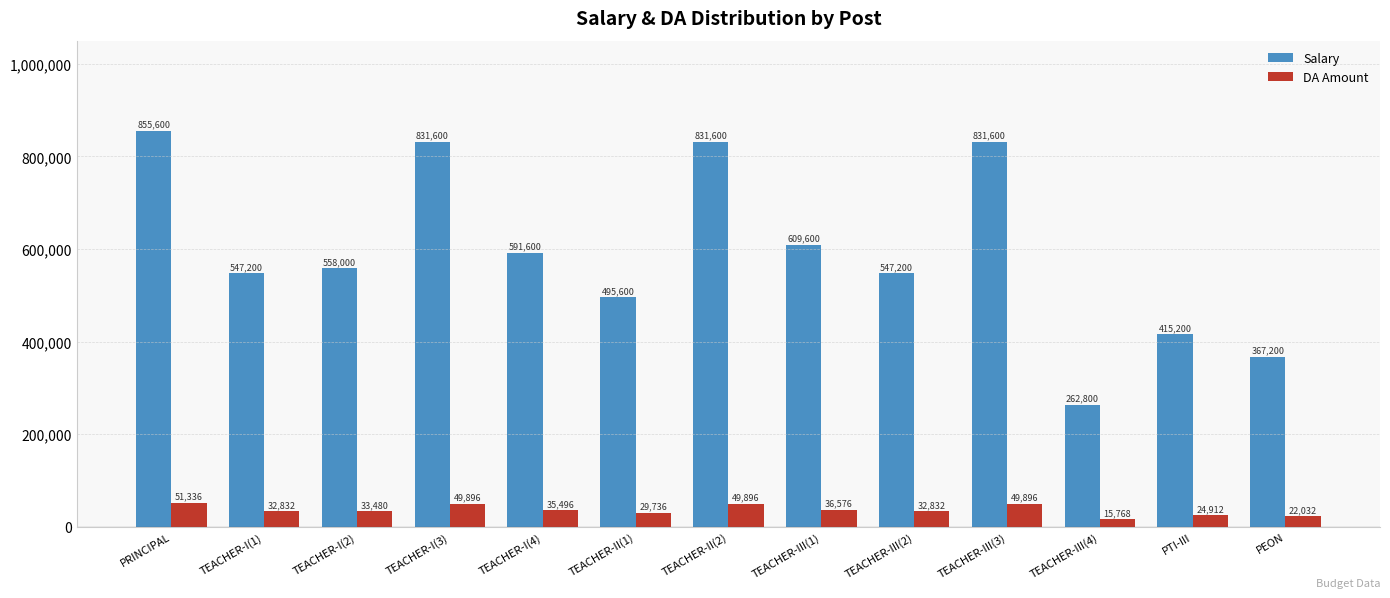

How many groups of bars are there?

13